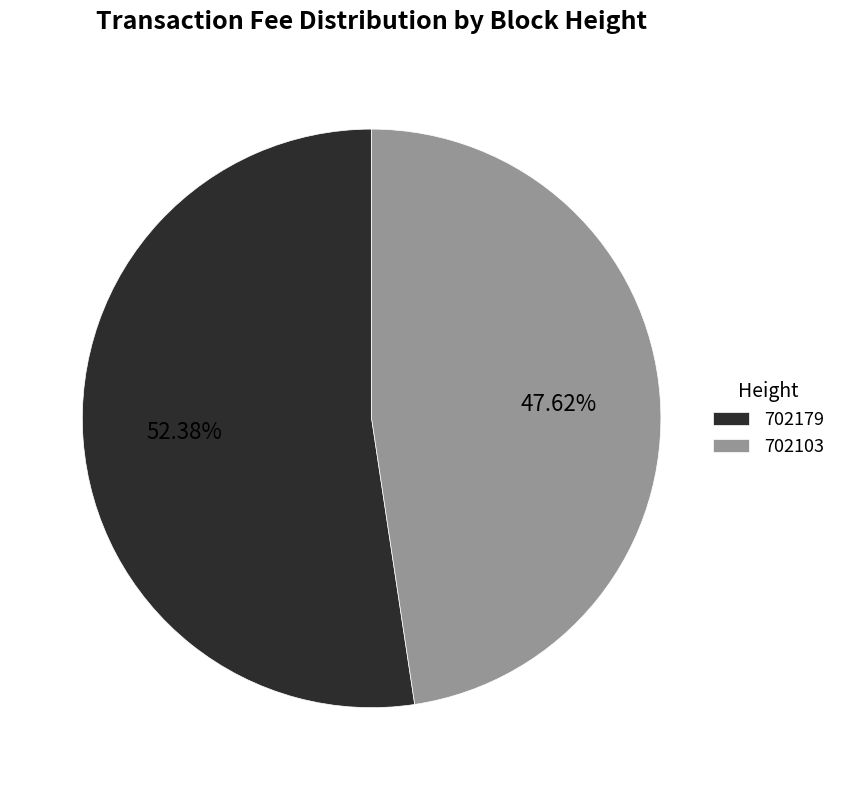

Between 702179 and 702103, which is larger?

702179